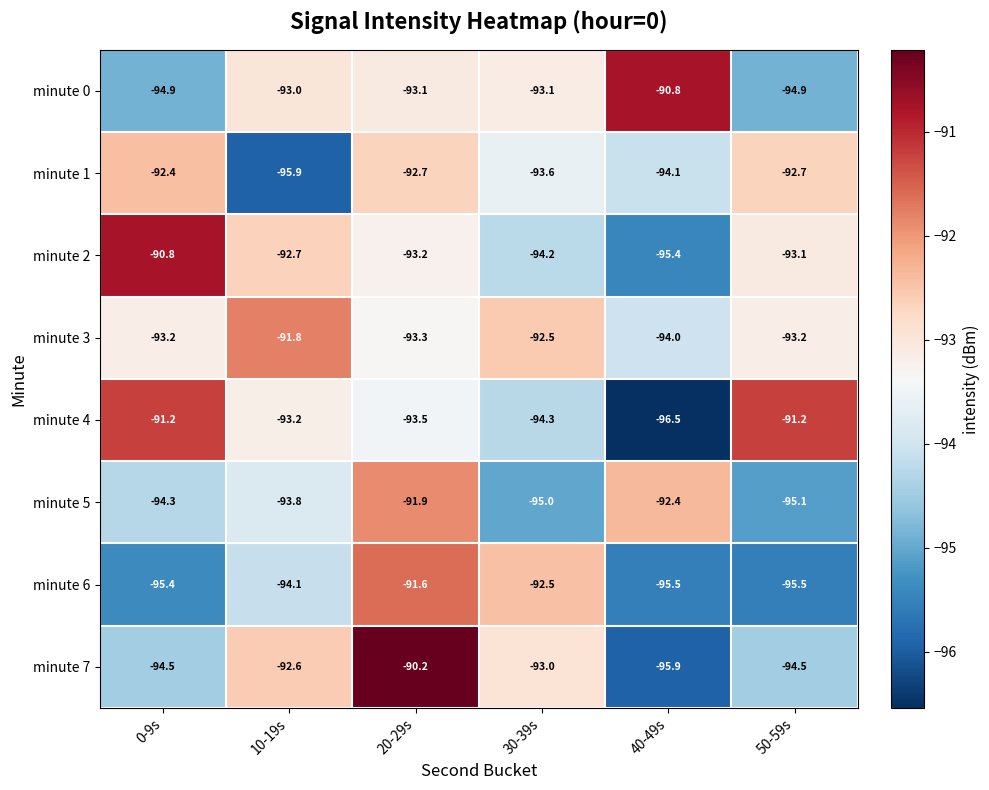

At 20-29s, list the series in order from largest to smallest.

minute 7, minute 6, minute 5, minute 1, minute 0, minute 2, minute 3, minute 4